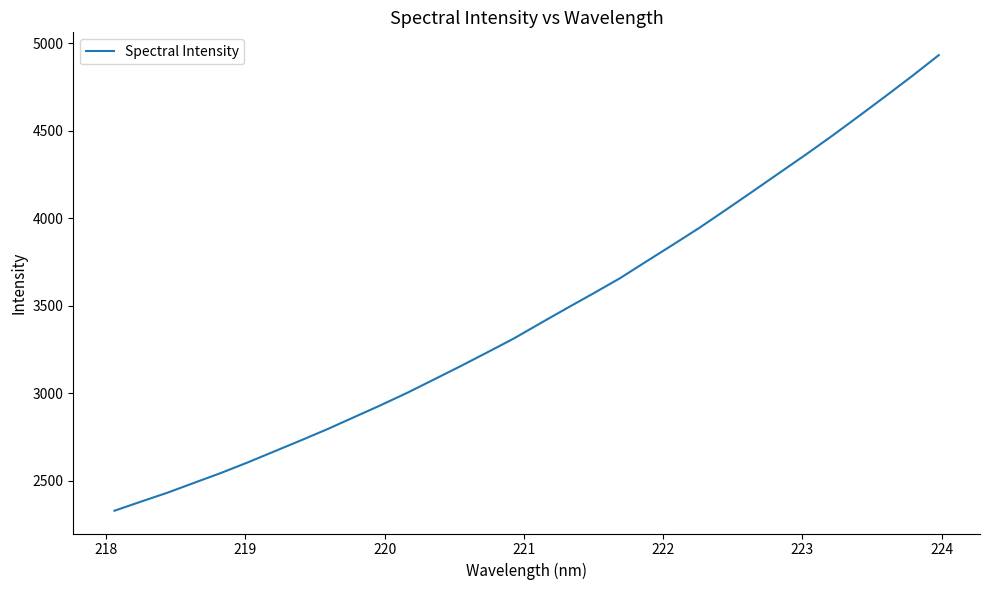

What is the average value?

3454.4